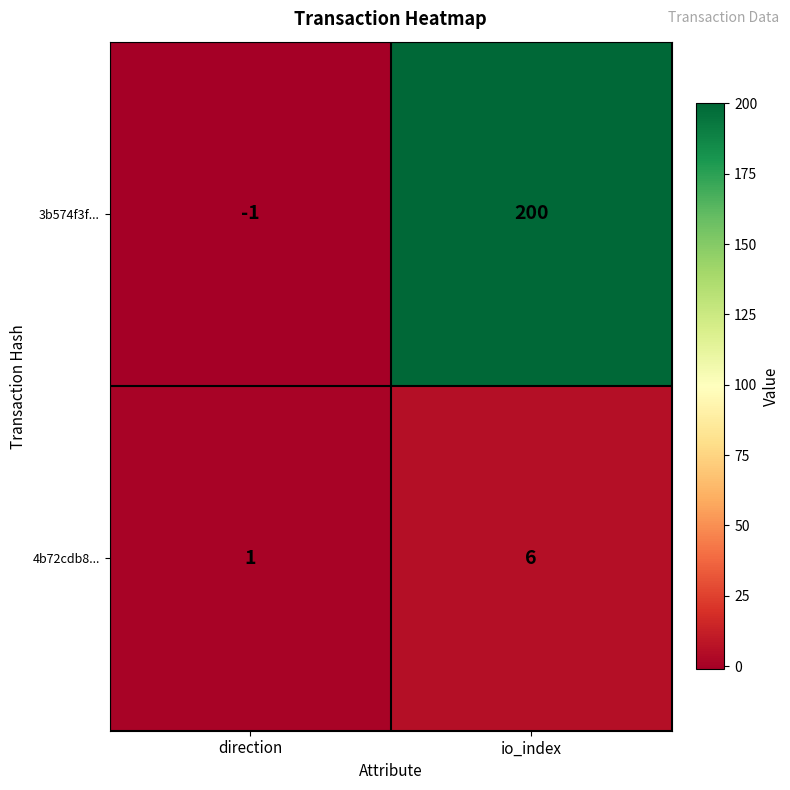

List the series in order of their overall mean, highest first.

3b574f3f..., 4b72cdb8...